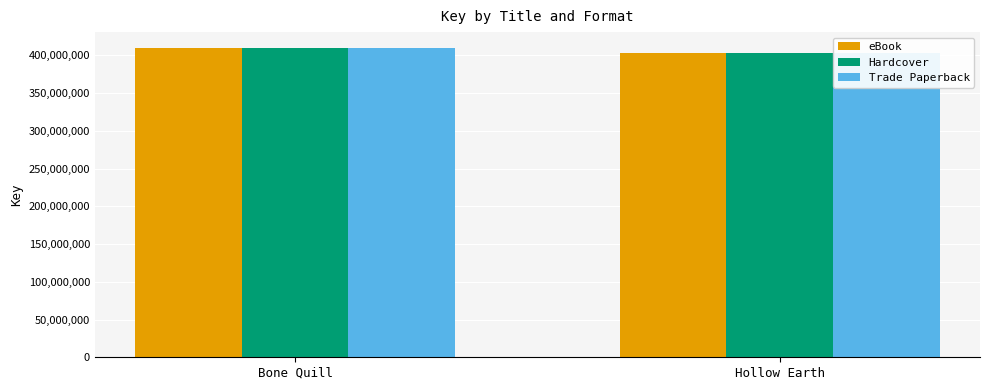

Rank the series at Bone Quill from lowest to highest value.

eBook, Hardcover, Trade Paperback